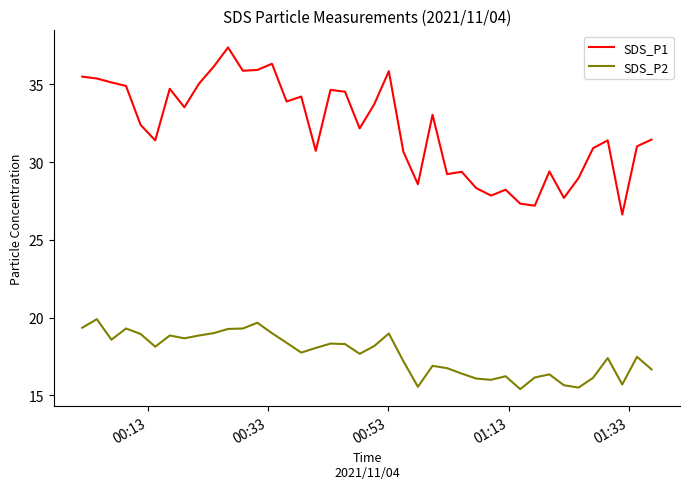

True or false: SDS_P2 and SDS_P1 cross at least once.

False